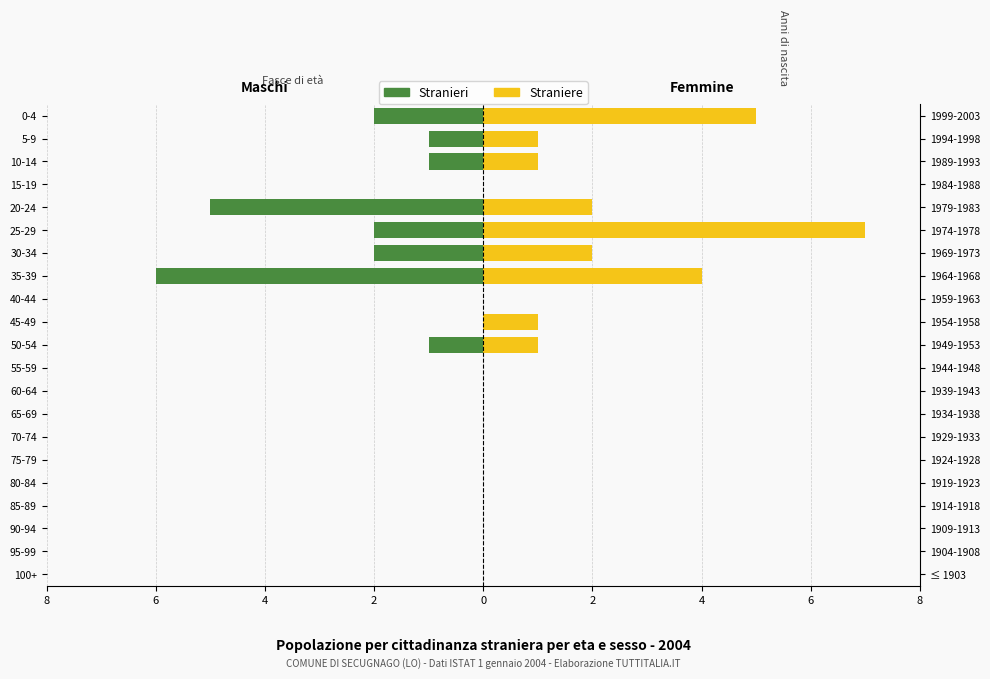

The value of Straniere at 100+ is 3. True or false?

False